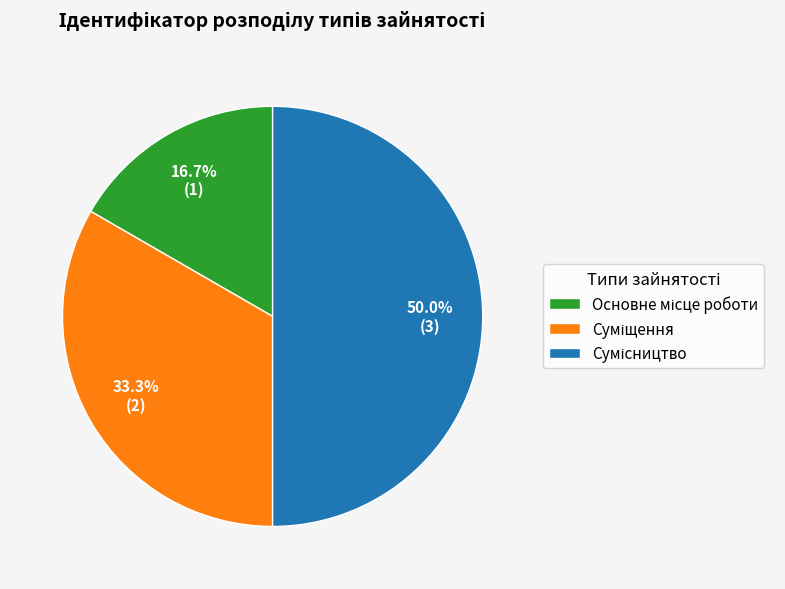

Rank the categories by value from highest to lowest.

Сумісництво, Суміщення, Основне місце роботи